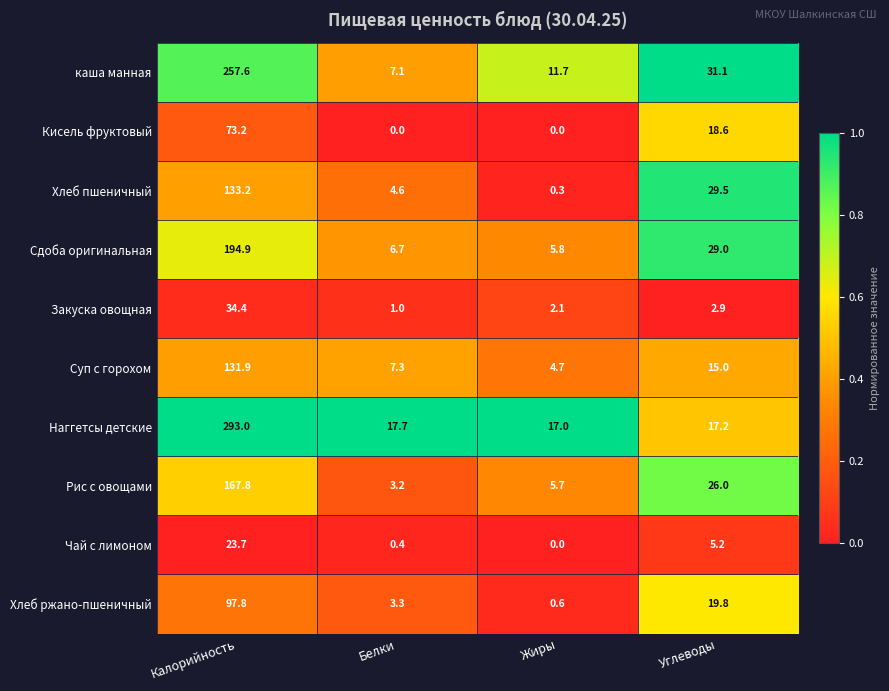

At how many categories does at least one series exceed 0?

4